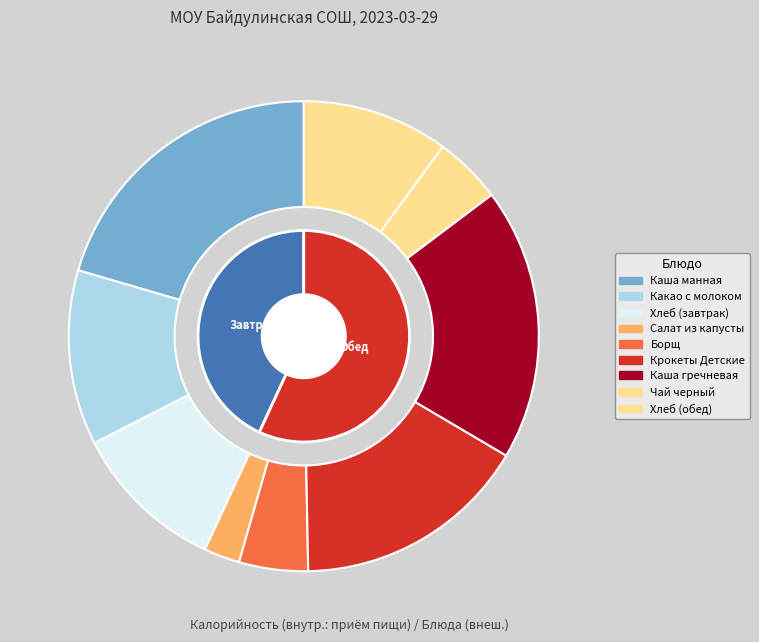

What is the change in value from Каша манная to Хлеб (обед)?

-130.9